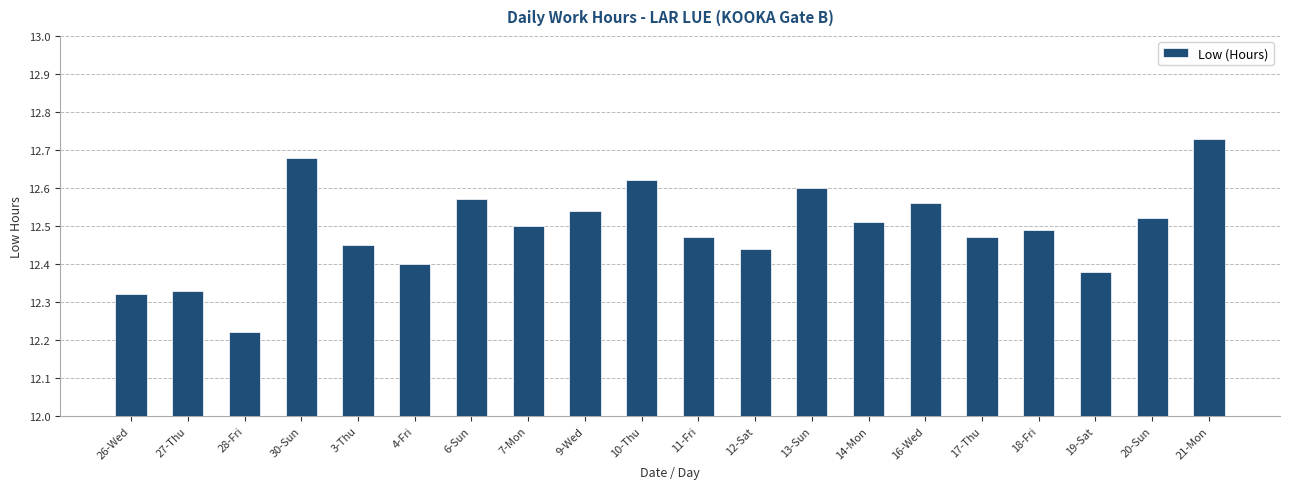

How many bars are there in total?

20